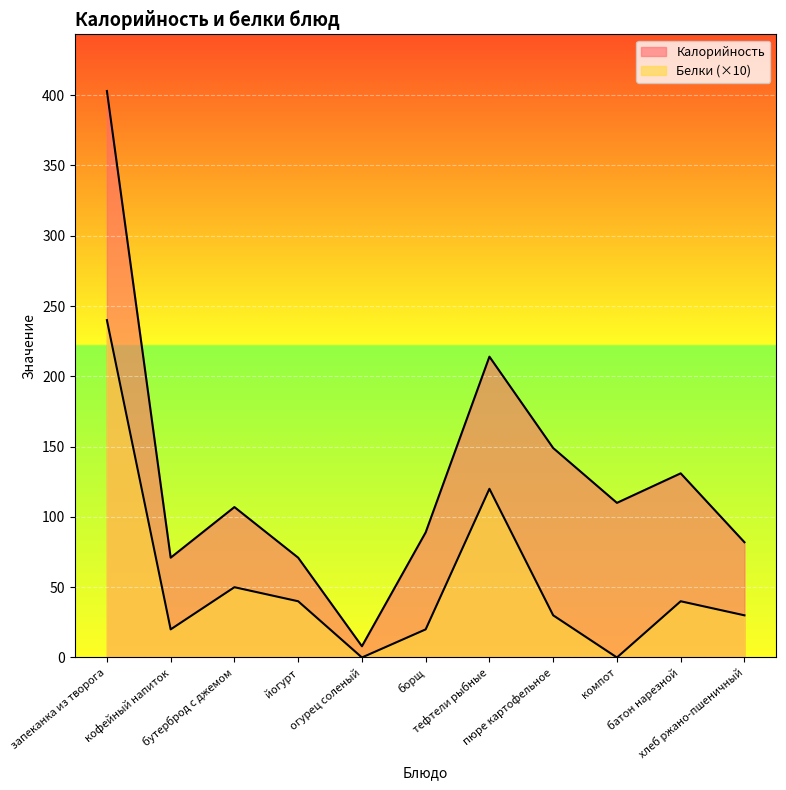

What is the label of the 6th point from the right?

борщ